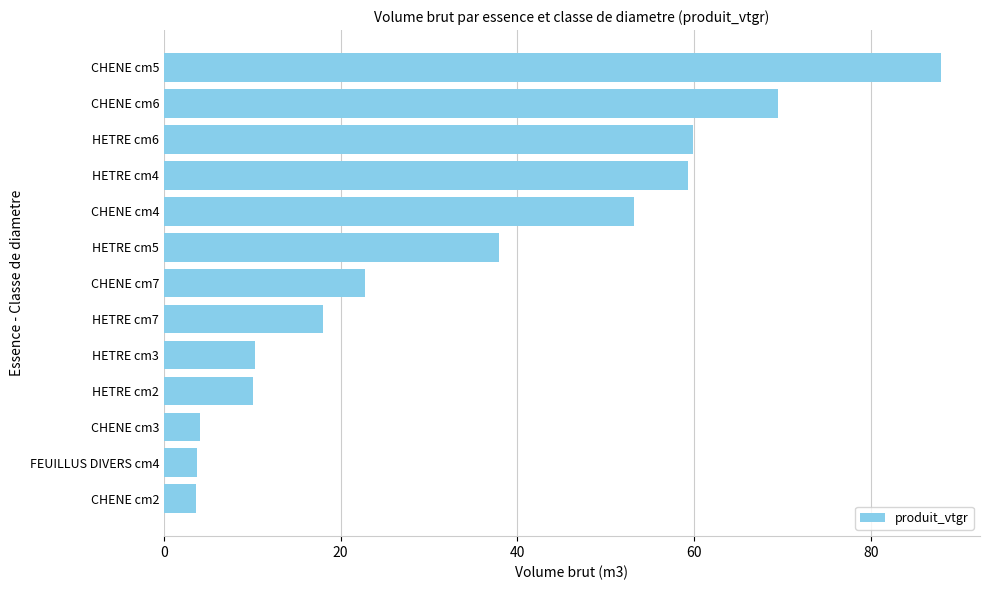

What is the average value?

33.9